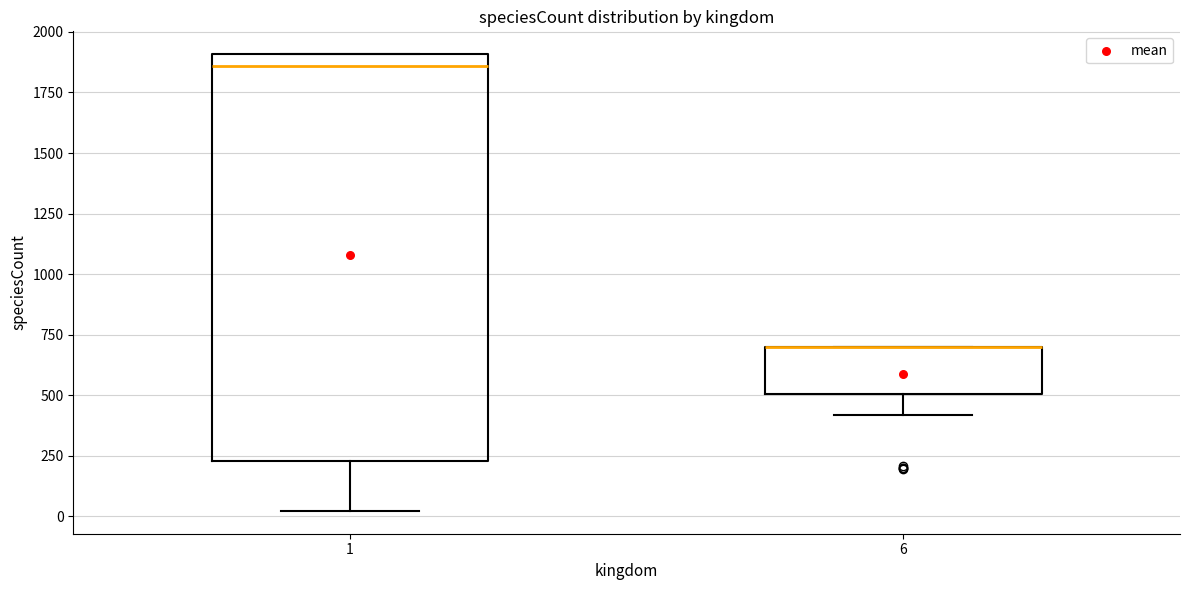

Reading left to right, read every box against the y-axis: the position of its median line, the range the box covers, and the ends of its whiskers. The values are not printed on the chart, so give them approximately, as read against the axis.

1: median 1850, box 250 to 1900, whiskers 0 to 1900
6: median 700 (drawn on the box's upper edge), box 500 to 700, whiskers 400 to 700